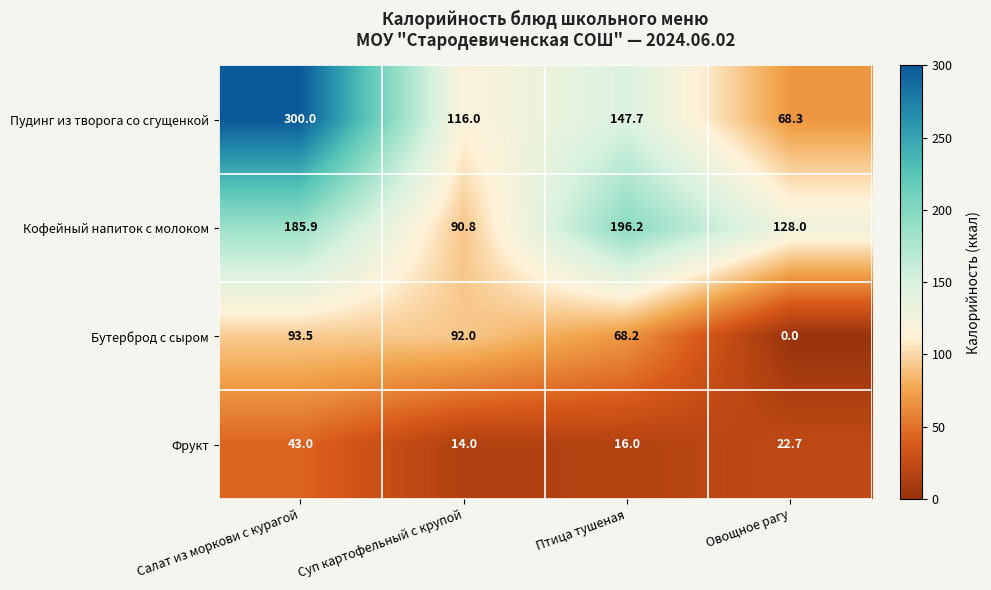

Reading left to right, what are all the values shown in this chart?

Пудинг из творога со сгущенкой: Салат из моркови с курагой=300.0	Суп картофельный с крупой=116.0	Птица тушеная=147.7	Овощное рагу=68.3
Кофейный напиток с молоком: Салат из моркови с курагой=185.9	Суп картофельный с крупой=90.8	Птица тушеная=196.2	Овощное рагу=128.0
Бутерброд с сыром: Салат из моркови с курагой=93.5	Суп картофельный с крупой=92.0	Птица тушеная=68.2	Овощное рагу=0.0
Фрукт: Салат из моркови с курагой=43.0	Суп картофельный с крупой=14.0	Птица тушеная=16.0	Овощное рагу=22.7